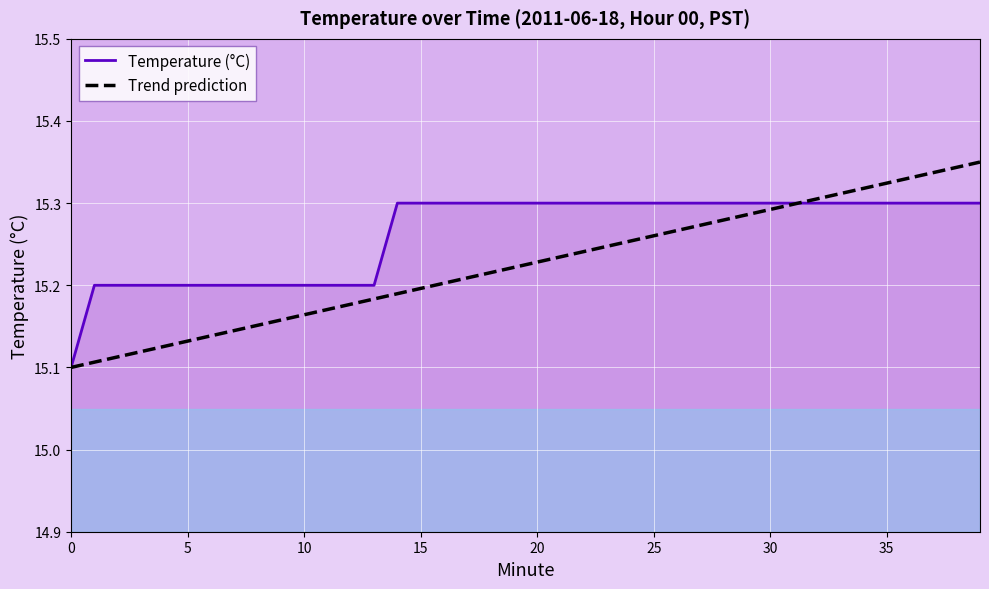

What is the label of the 27th point from the right?

13